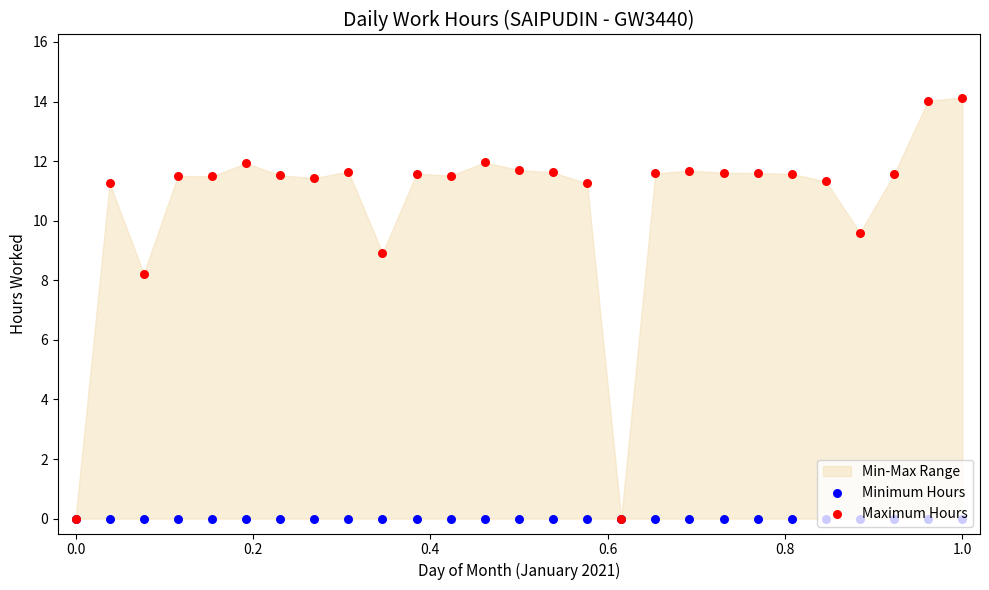

Which series contains the highest Y value?

Maximum Hours